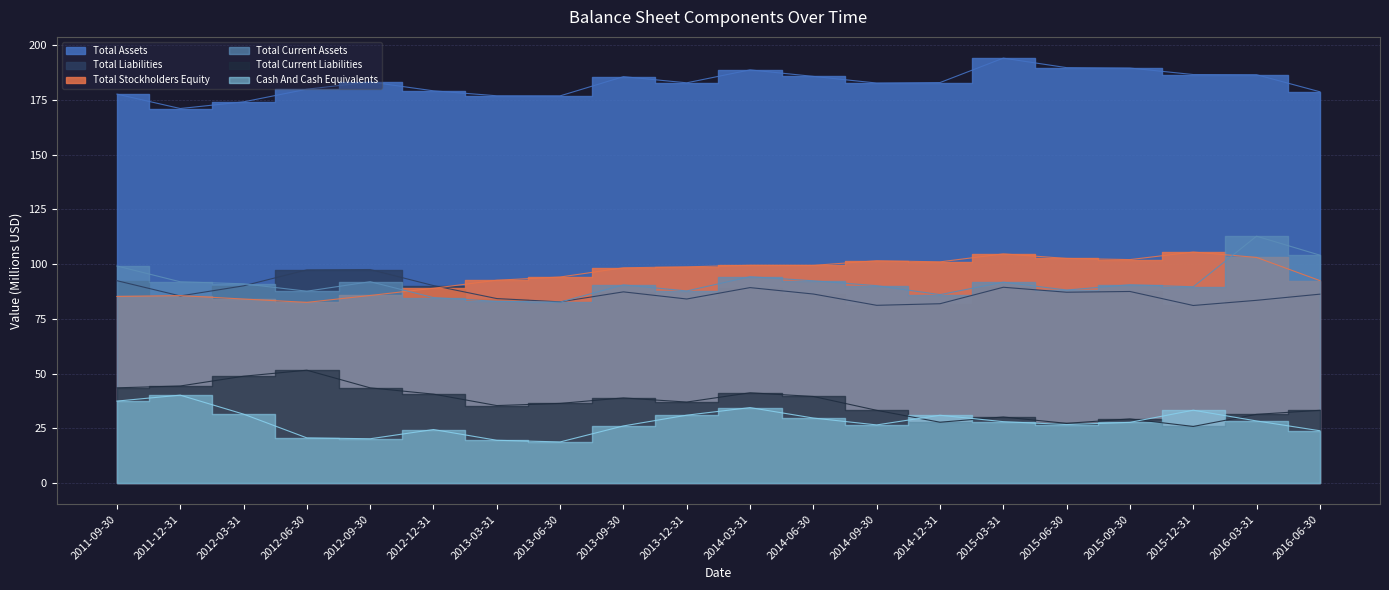

How many data points in Total Assets are above 182?

12